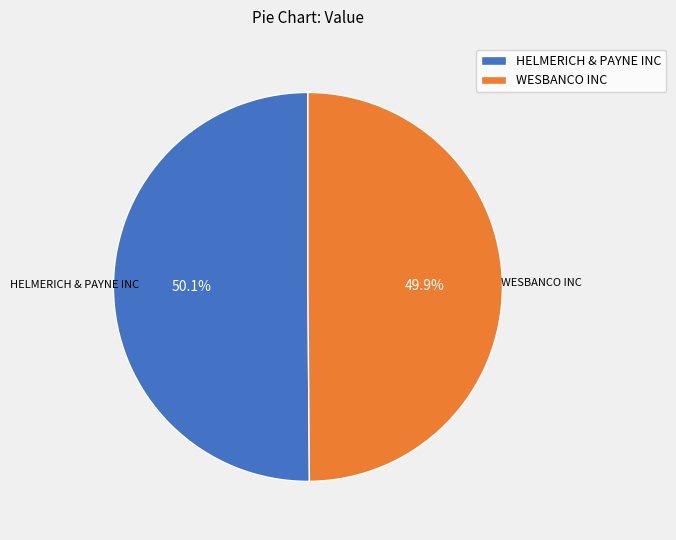

Approximately how many times larger is the value at HELMERICH & PAYNE INC compared to WESBANCO INC?

1.0